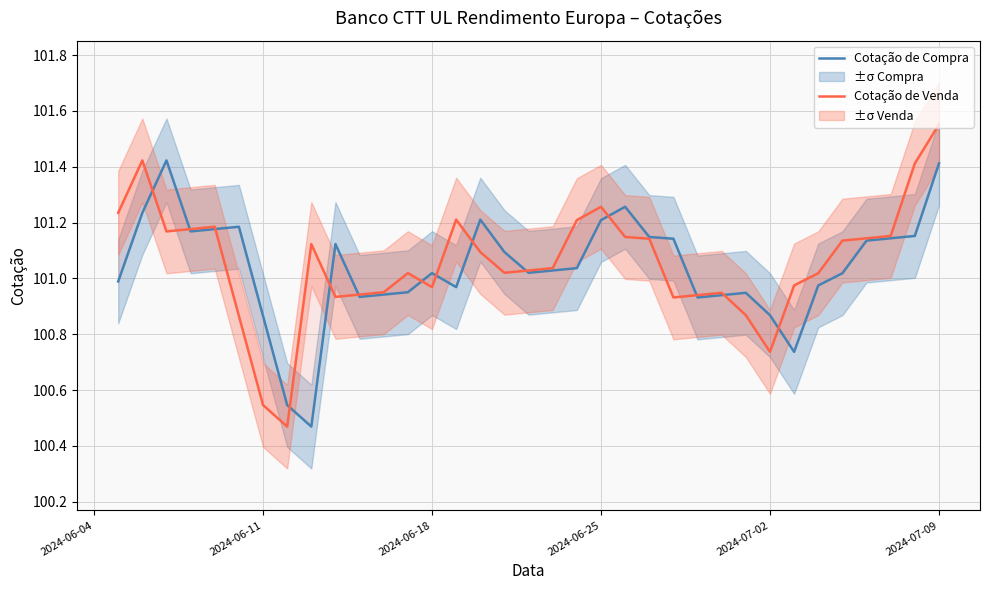

Which series has the largest range (max minus min)?

Cotação de Venda